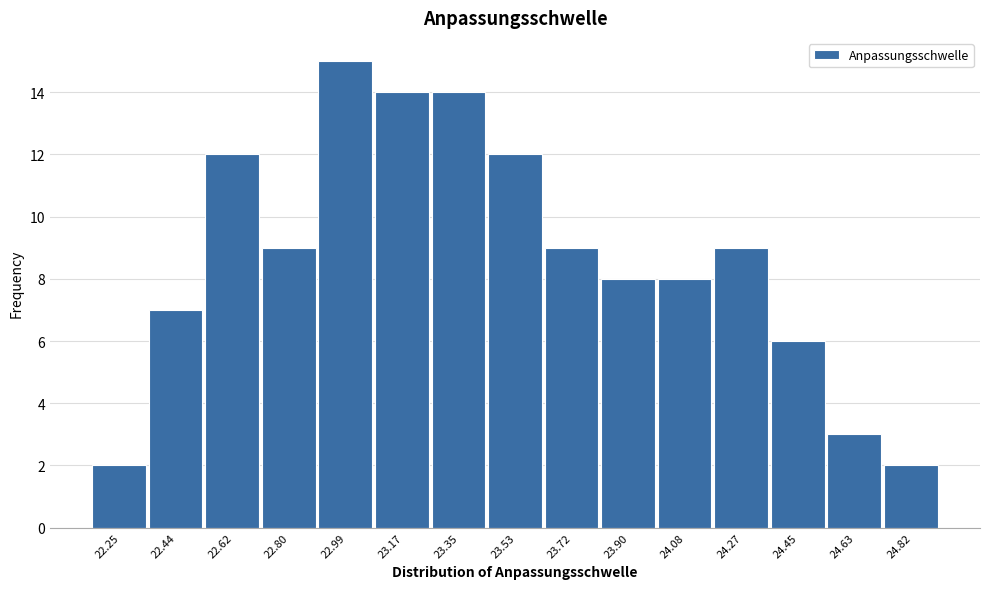

Reading right to left, transcribe all the data shown in this chart.

2	3	6	9	8	8	9	12	14	14	15	9	12	7	2